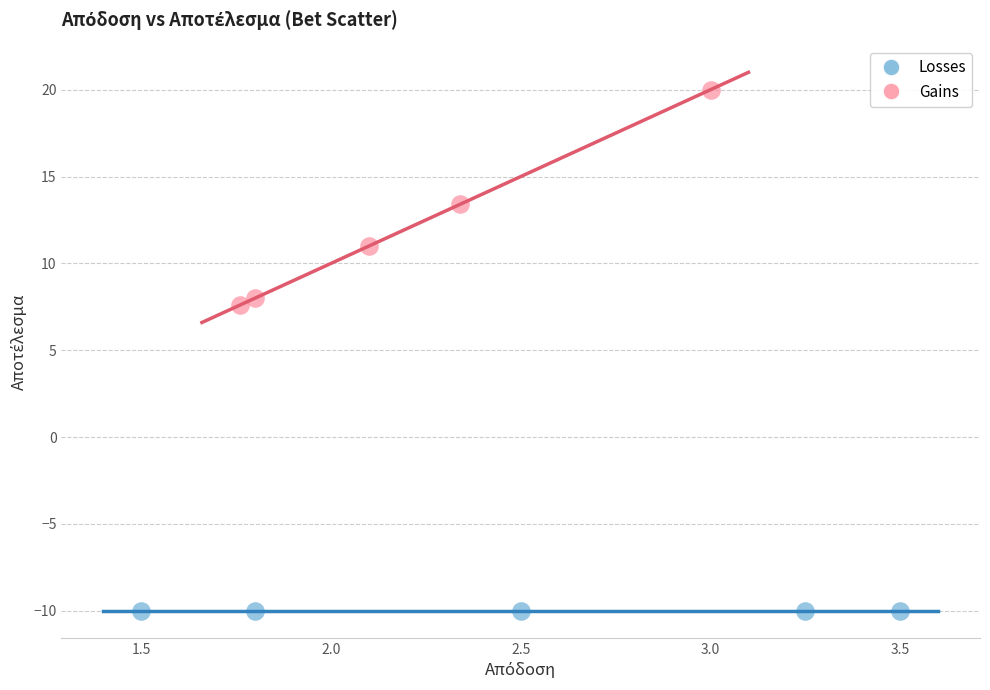

Which series contains the highest Y value?

Gains